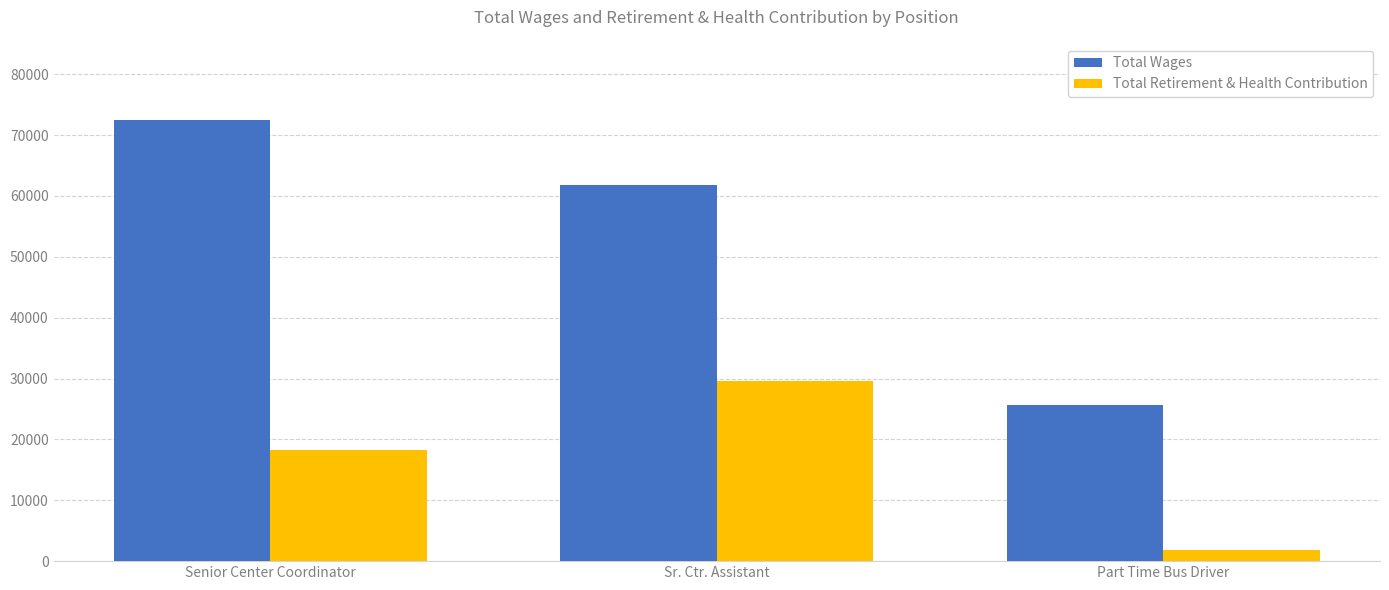

Reading left to right, extract all data points from this chart.

Total Wages: Senior Center Coordinator=72490	Sr. Ctr. Assistant=61724	Part Time Bus Driver=25685
Total Retirement & Health Contribution: Senior Center Coordinator=18254	Sr. Ctr. Assistant=29587	Part Time Bus Driver=1889